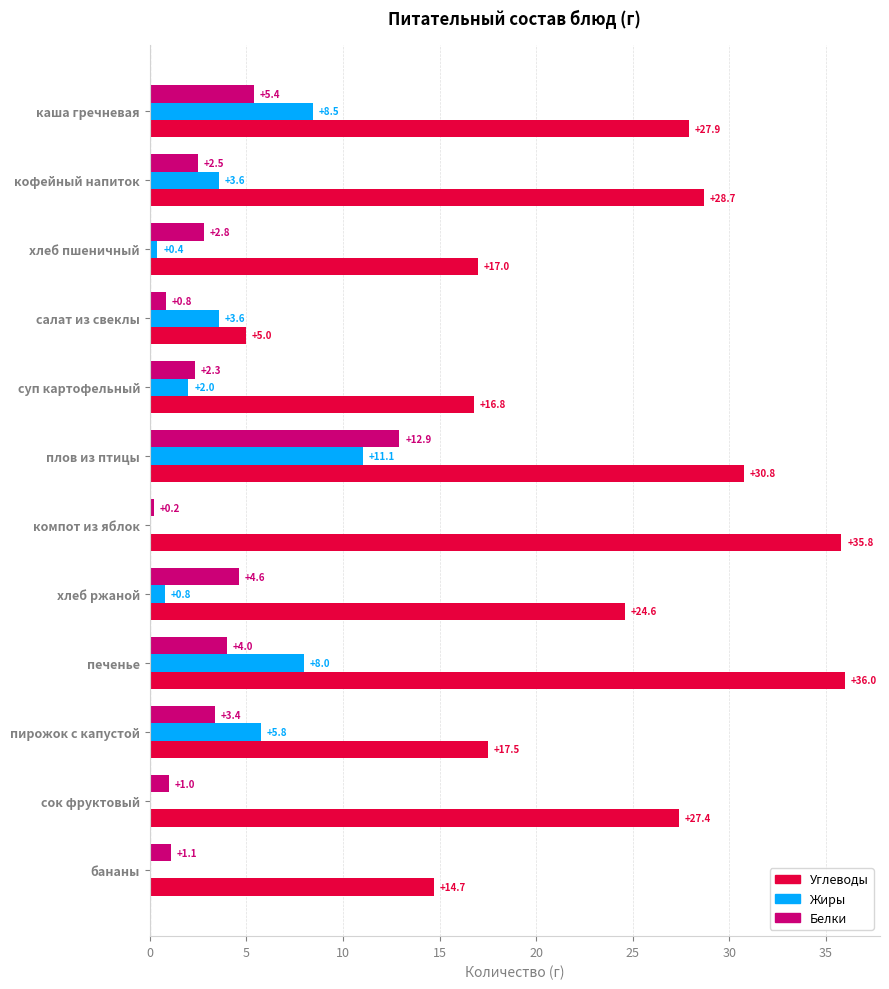

What is the total value across all series at сок фруктовый?

28.4